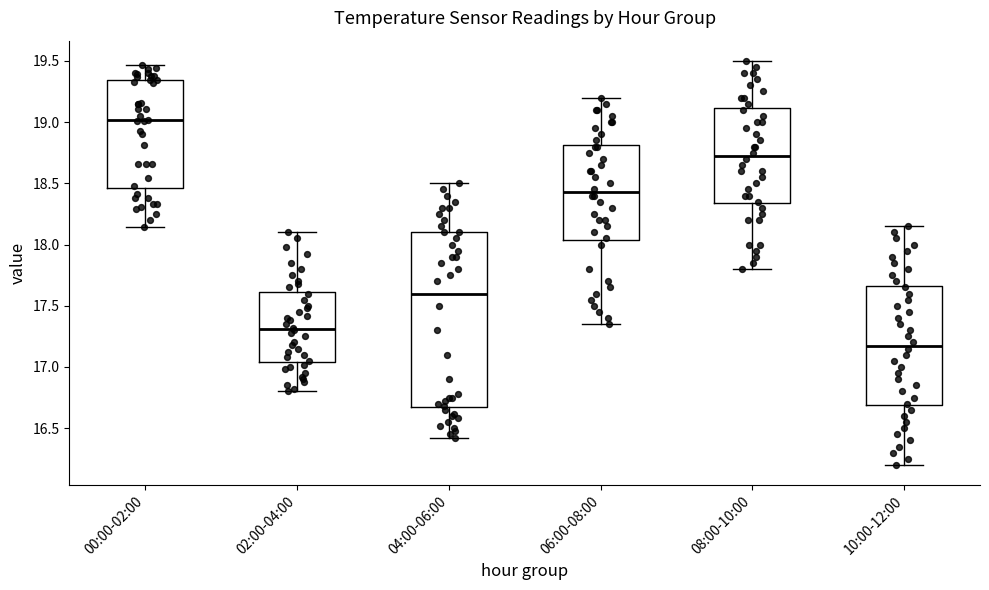

Where does the lower whisker of the box for 08:00-10:00 end on the y-axis? The values are not printed on the chart, so give them approximately, as read against the axis.

17.80